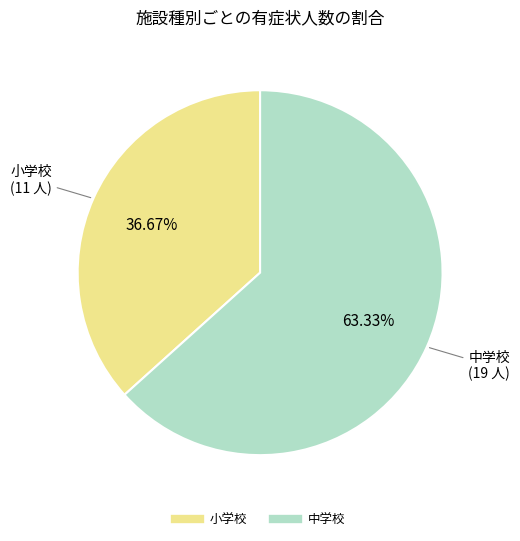

What is the majority slice?

中学校